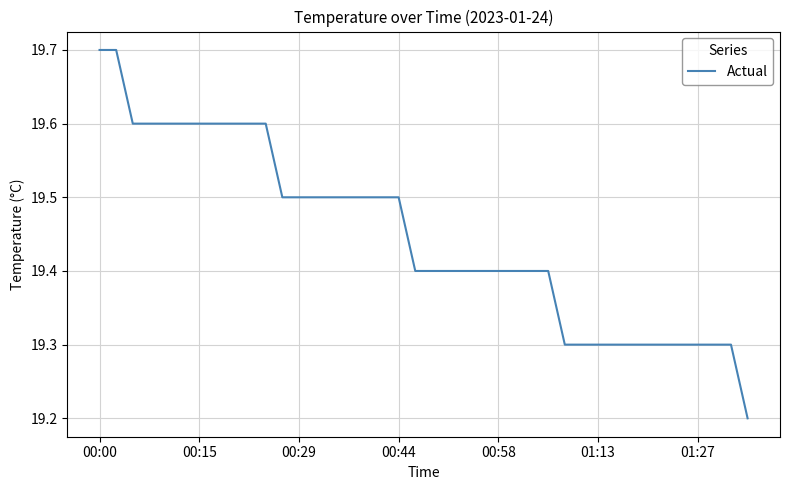

What is the difference between the maximum and minimum values?

0.5